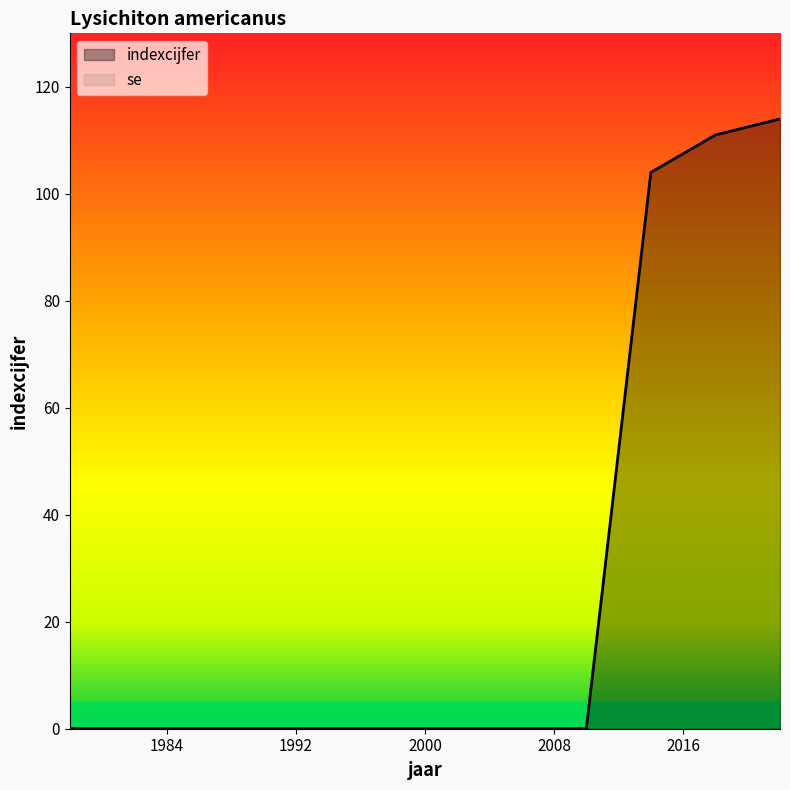

Read the value at 2018, to the nearest 5.

110